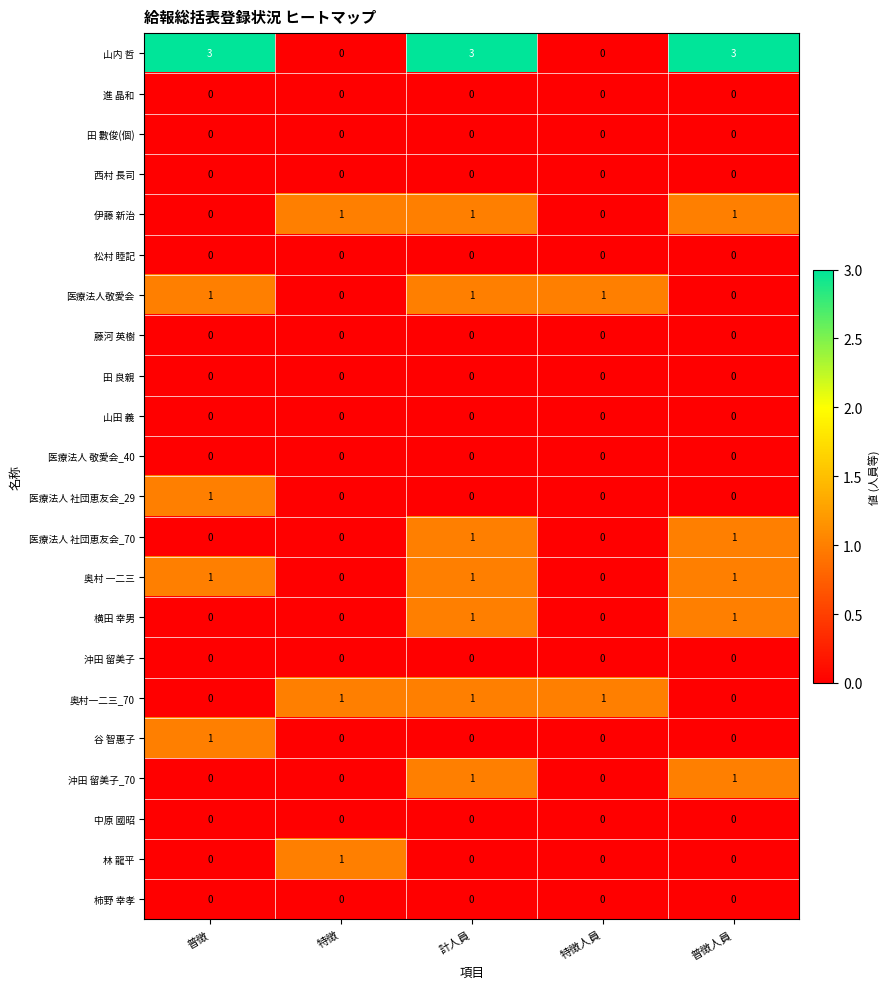

What is the greatest value displayed?

3